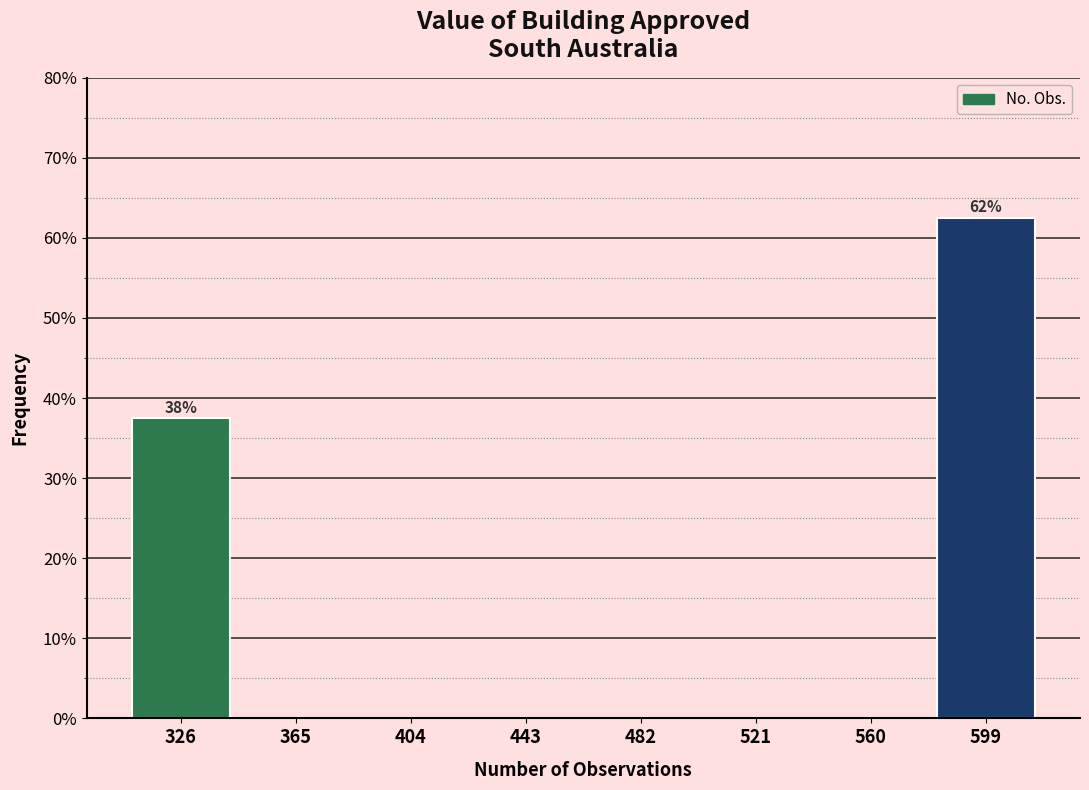

Over which range of the x-axis is the bar tallest?

580 to 619